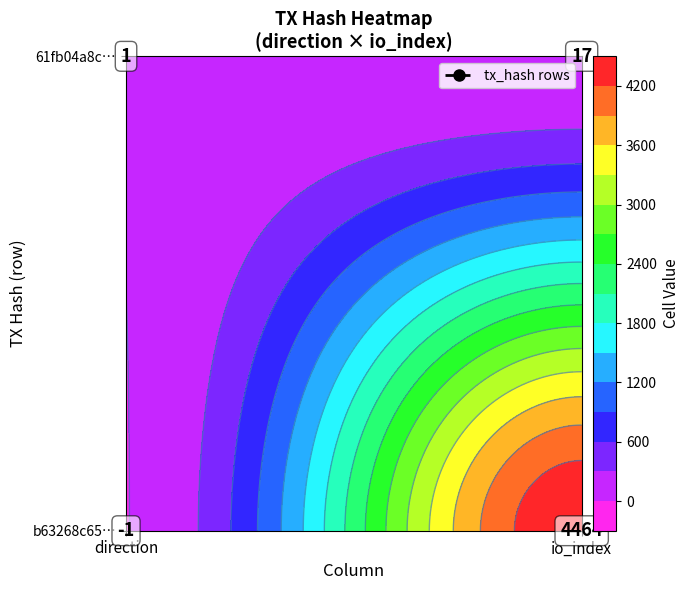

List the series in order of their overall mean, highest first.

b63268c65df6d663074a06951948a130f0220ea, 61fb04a8c22f25af29271539f19319ea6783338